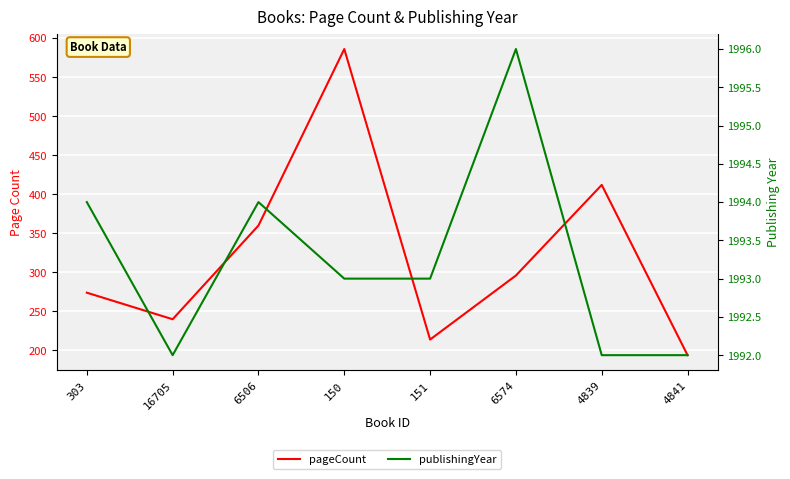

Is it true that publishingYear equals 641 at 4839?

False